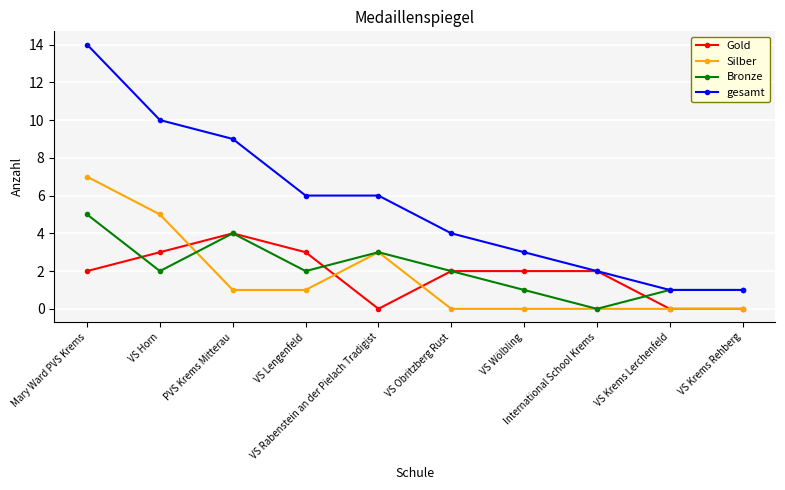

What is the label of the 1st point from the right?

VS Krems Rehberg